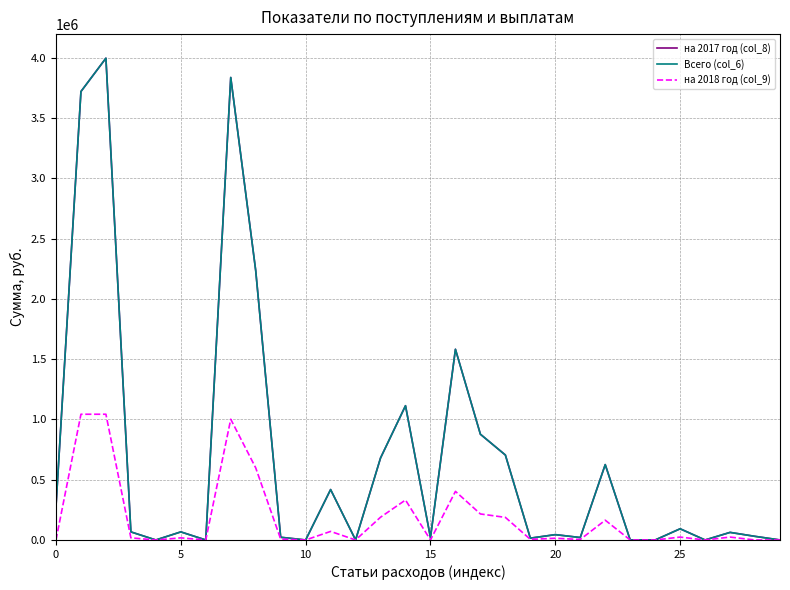

In на 2018 год (col_9), how many points are lower than both neighbors (excluding endpoints)?

8